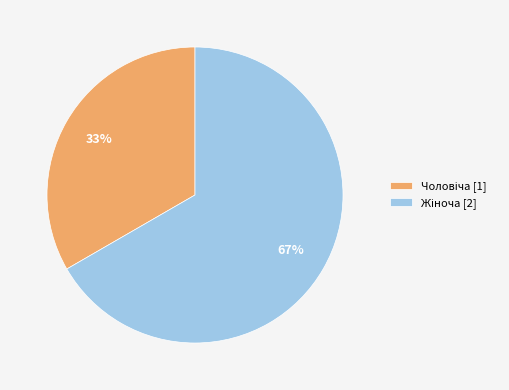

To the nearest percent, what is the average slice percentage?

50%